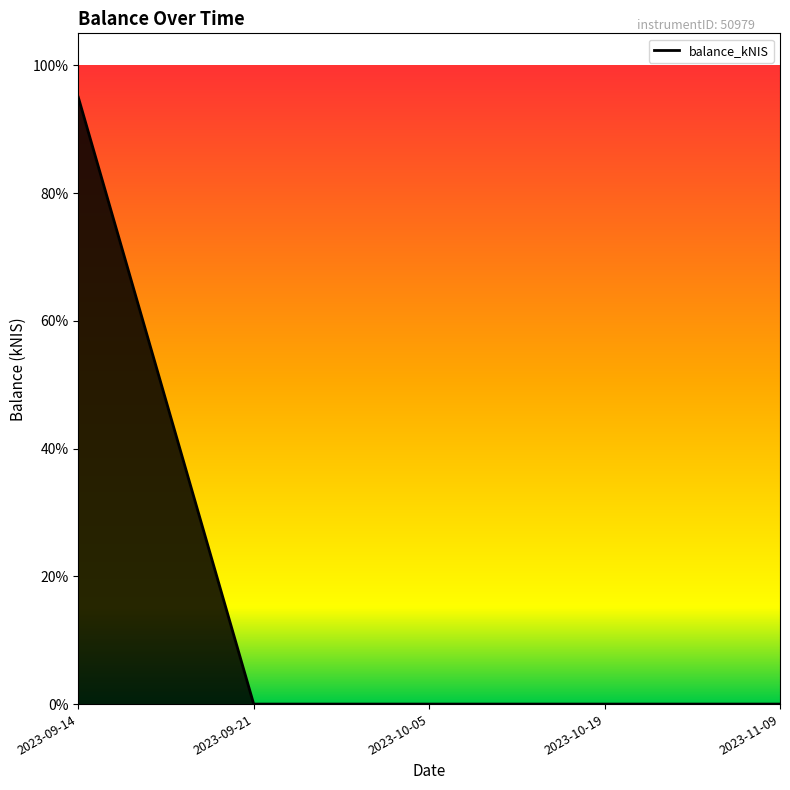

Between 2023-09-14 and 2023-09-21, which is larger?

2023-09-14